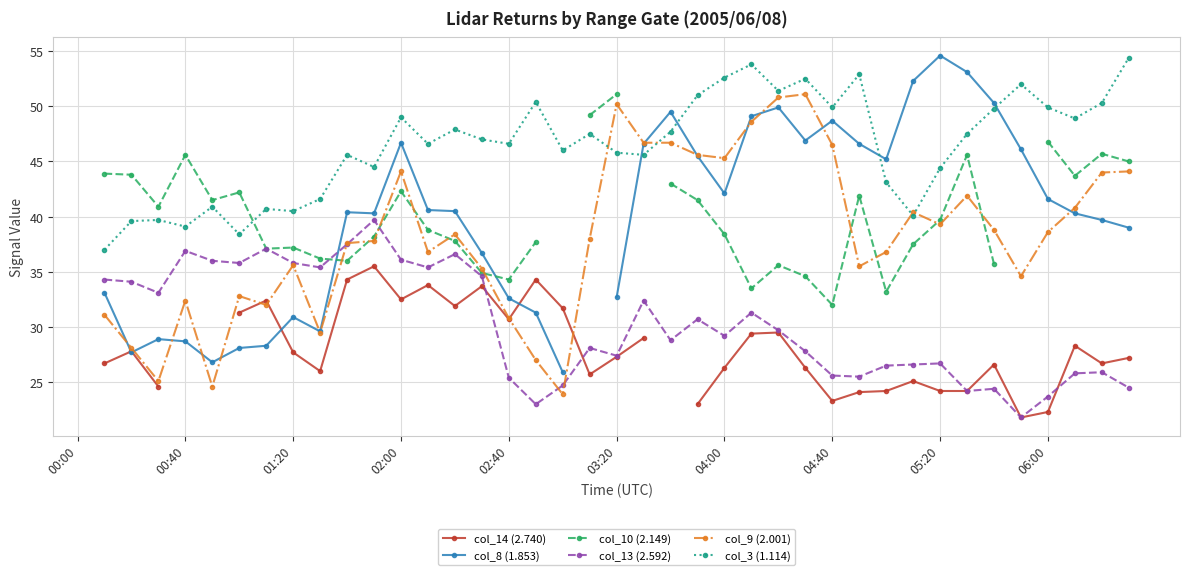

What are all the series names shown in the legend?

col_14 (2.740), col_8 (1.853), col_10 (2.149), col_13 (2.592), col_9 (2.001), col_3 (1.114)